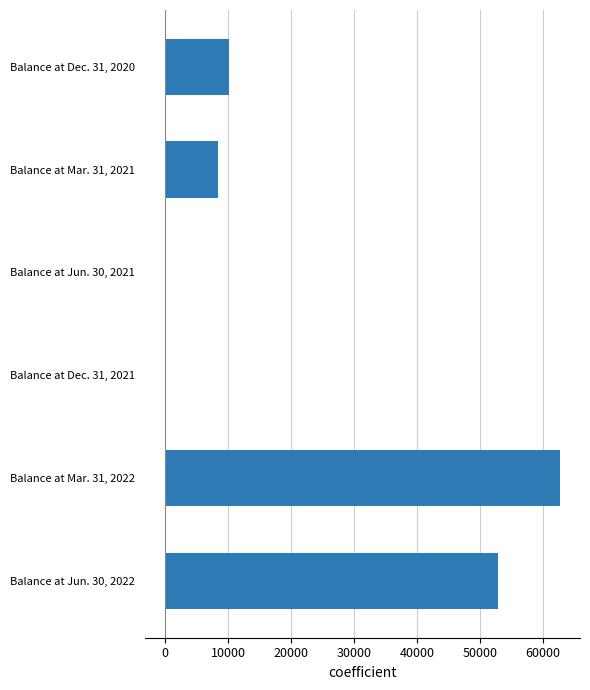

What is the sum of all values?

133869